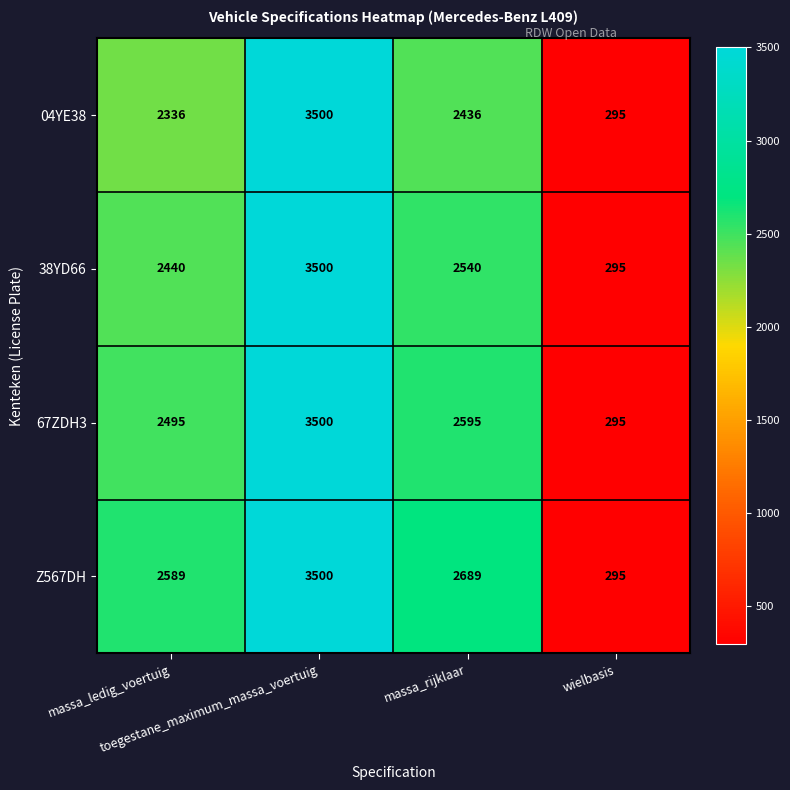

What is the sum of all 38YD66 values?

8775